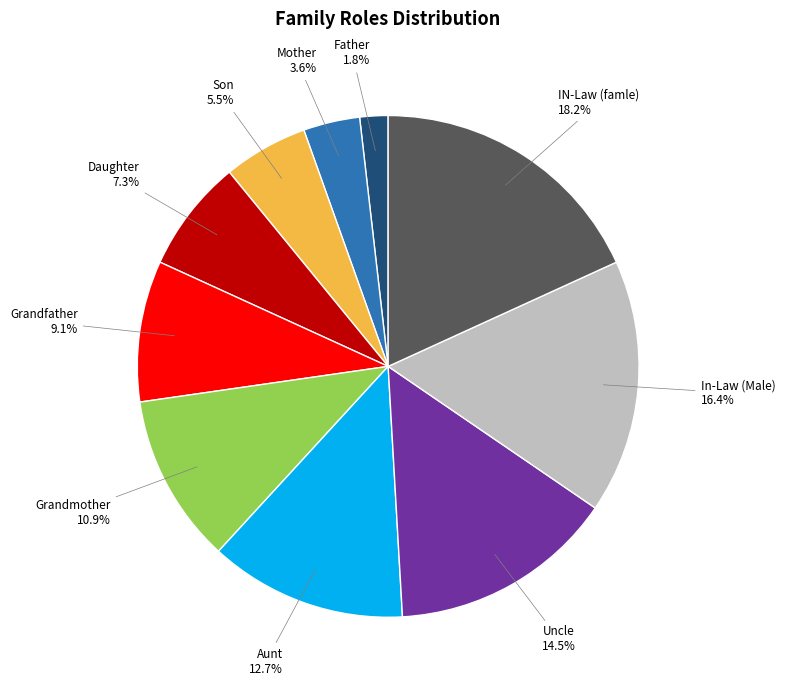

Is there any slice that represents more than half of the pie?

No